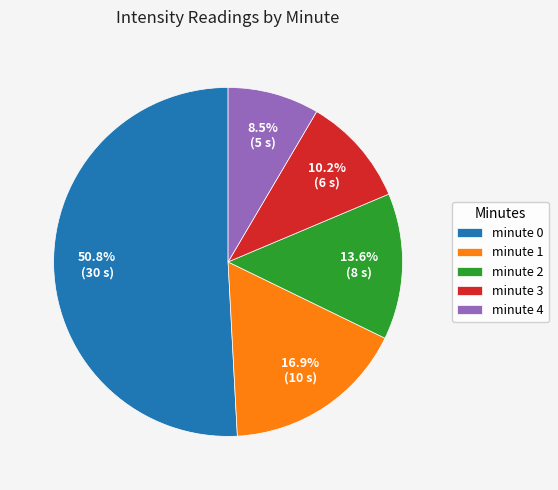

What is the largest slice in the pie chart?

minute 0